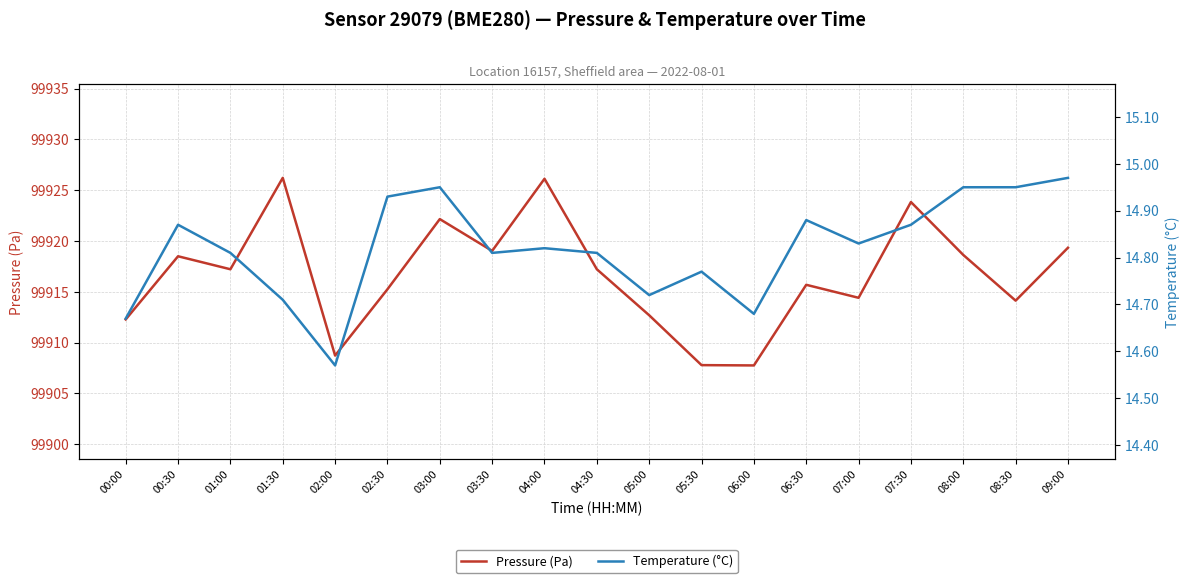

Is it true that Temperature (°C) equals 9.9 at 01:30?

False